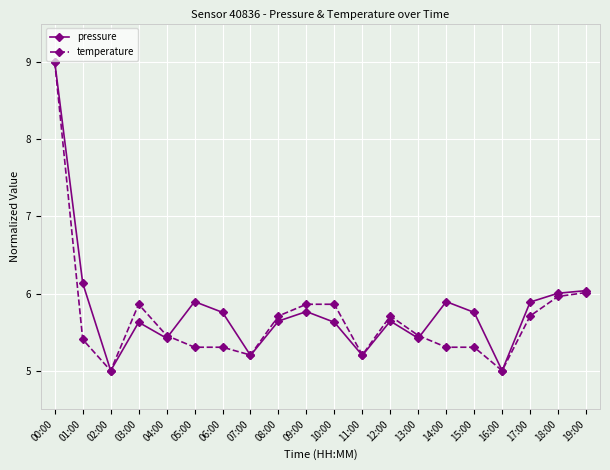

Read the temperature value at 15:00.

5.3